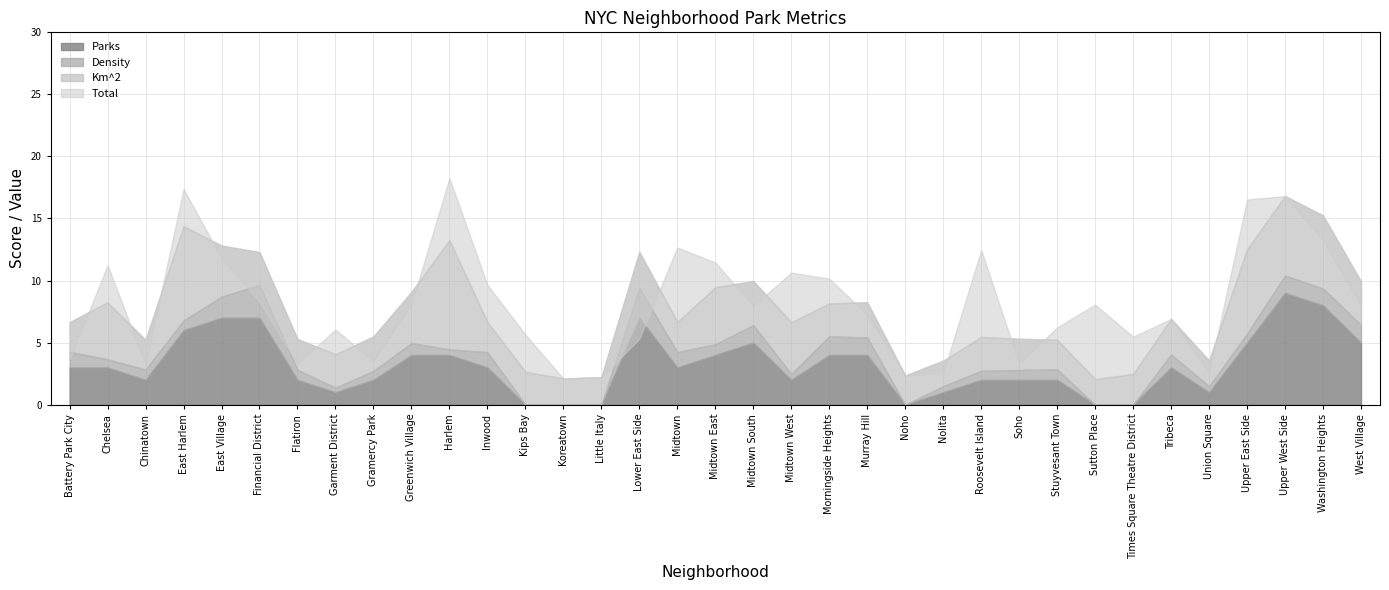

Which series has the widest spread of values?

Total